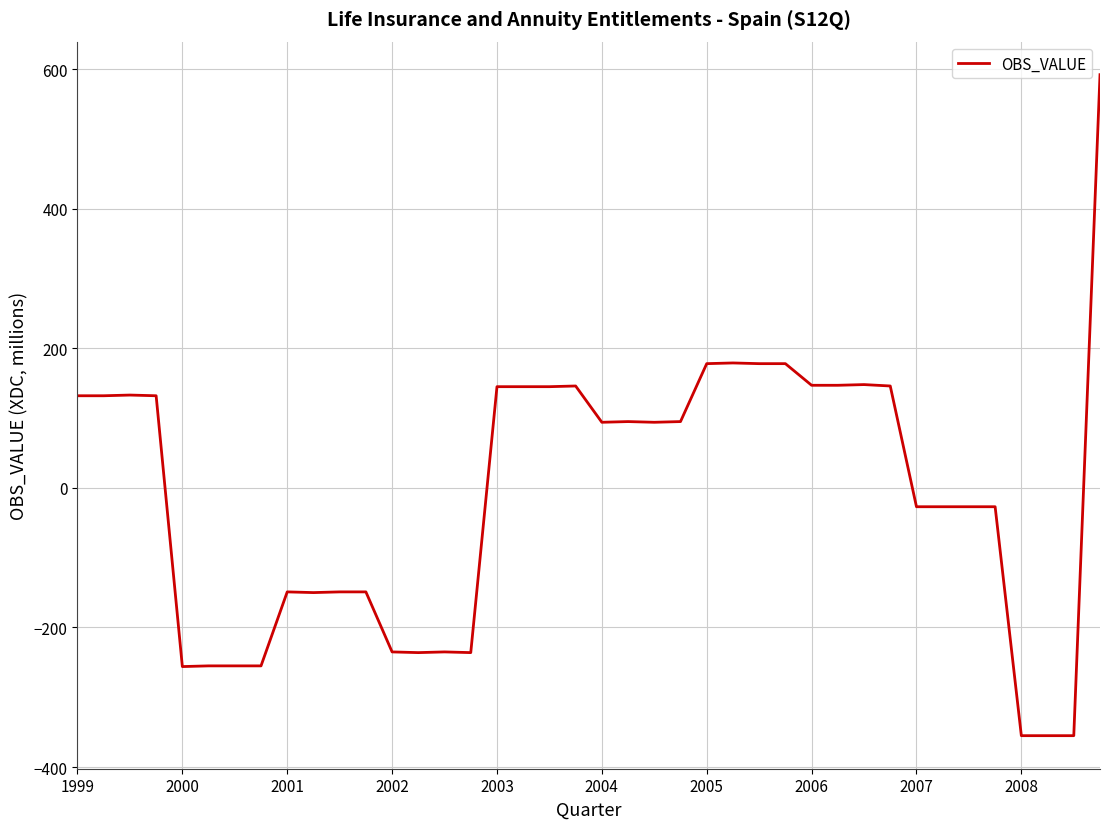

What is the minimum value shown in the chart?

-355